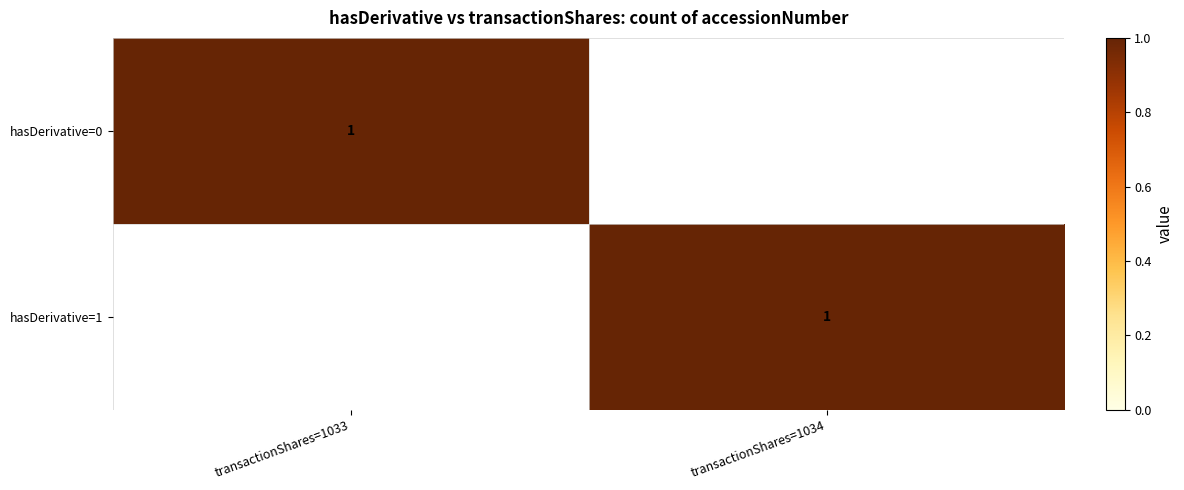

True or false: hasDerivative=1 has a value of 1 at transactionShares=1034.

True